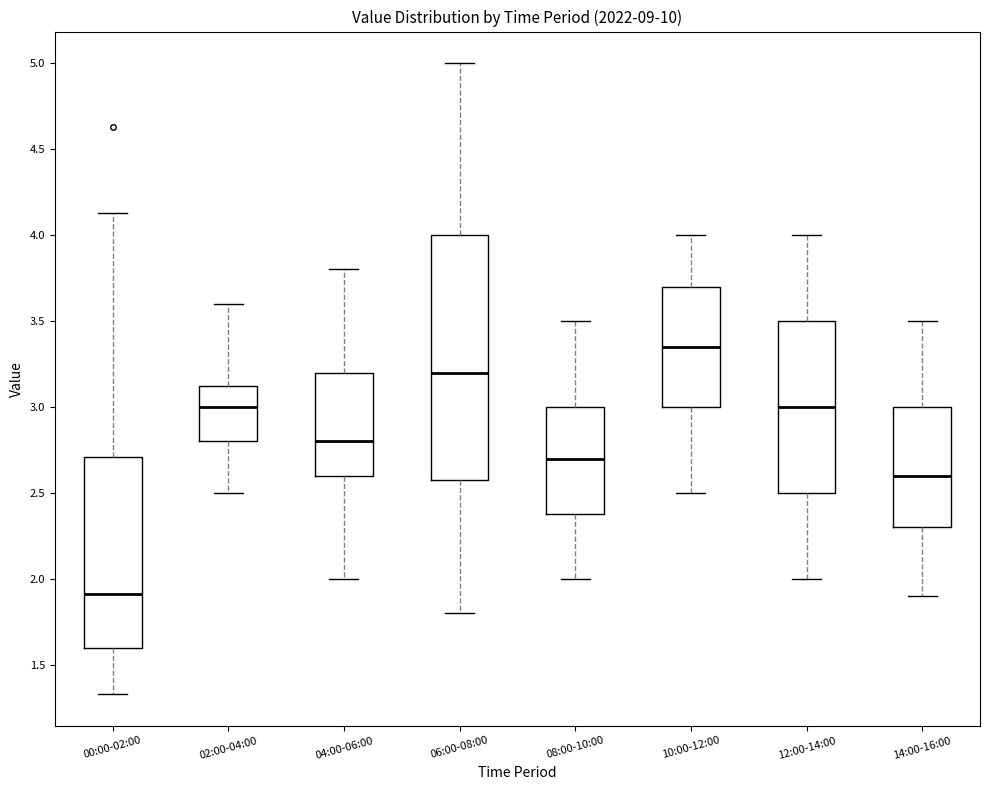

Reading left to right, transcribe this box plot: for each box, give where its median line is, the range the box spans, and where its two whiskers end, as read against the y-axis. The values are not printed on the chart, so give them approximately, as read against the axis.

00:00-02:00: median 1.90, box 1.60 to 2.70, whiskers 1.35 to 4.15
02:00-04:00: median 3.00, box 2.80 to 3.15, whiskers 2.50 to 3.60
04:00-06:00: median 2.80, box 2.60 to 3.20, whiskers 2.00 to 3.80
06:00-08:00: median 3.20, box 2.60 to 4.00, whiskers 1.80 to 5.00
08:00-10:00: median 2.70, box 2.40 to 3.00, whiskers 2.00 to 3.50
10:00-12:00: median 3.35, box 3.00 to 3.70, whiskers 2.50 to 4.00
12:00-14:00: median 3.00, box 2.50 to 3.50, whiskers 2.00 to 4.00
14:00-16:00: median 2.60, box 2.30 to 3.00, whiskers 1.90 to 3.50